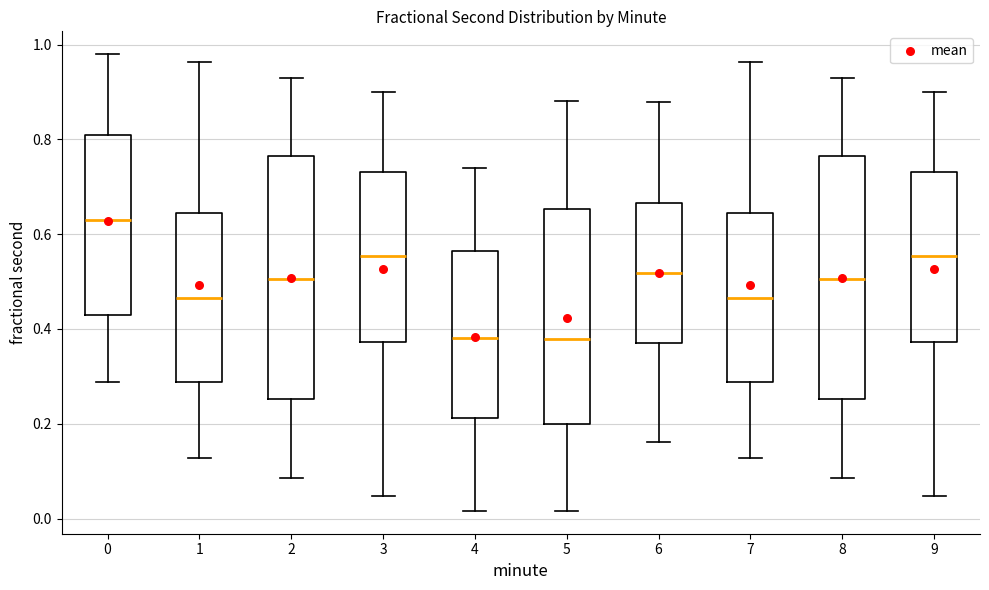

Where does the lower whisker of the box at x = 6 end on the y-axis? The values are not printed on the chart, so give them approximately, as read against the axis.

0.16